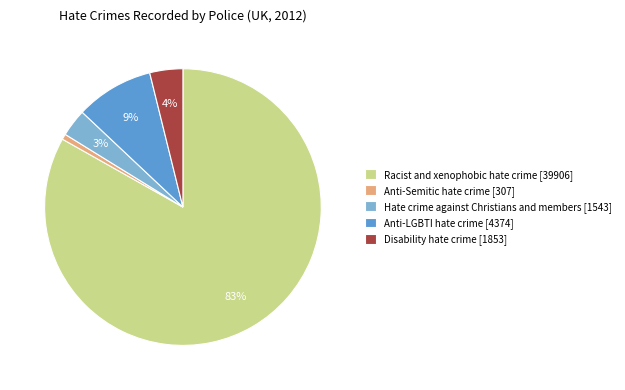

Rank the categories by value from lowest to highest.

Anti-Semitic hate crime, Hate crime against Christians and members, Disability hate crime, Anti-LGBTI hate crime, Racist and xenophobic hate crime